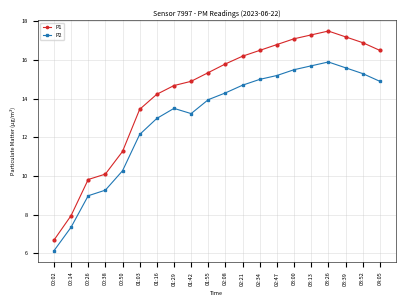

The P1 series shows 16.5 at 02:34. True or false?

True